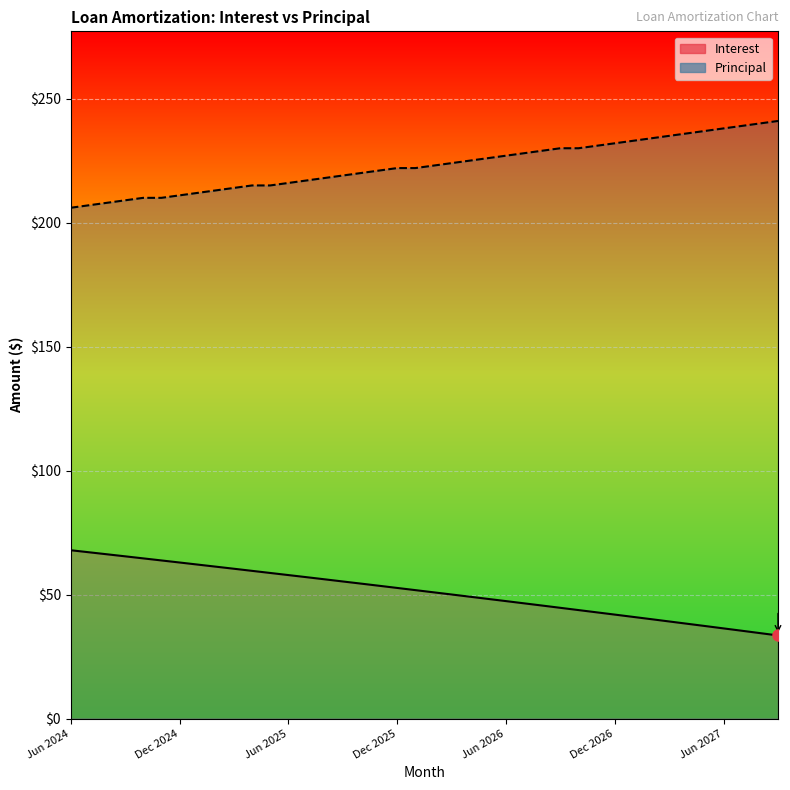

What is the sum of all Interest values?

2045.3